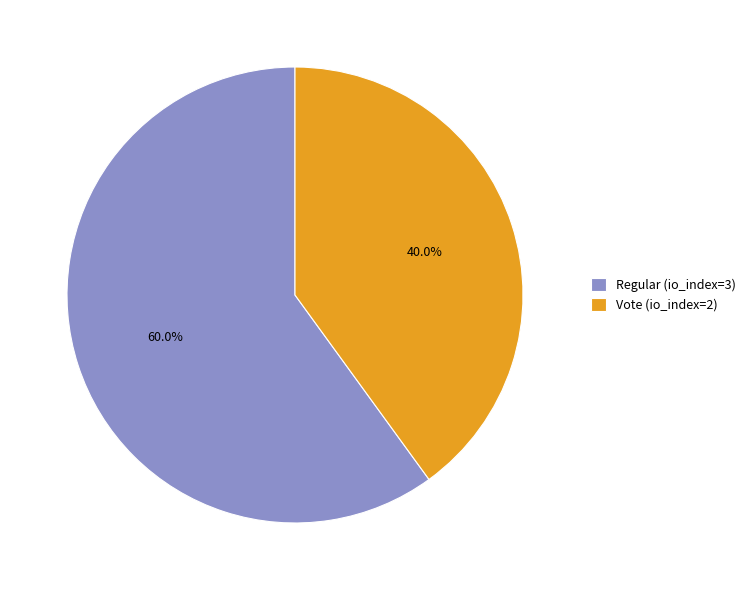

Which category accounts for the majority?

Regular